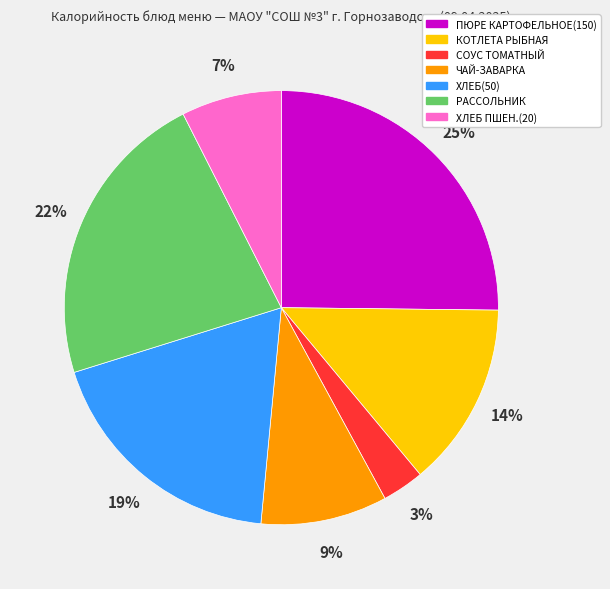

What is the largest slice in the pie chart?

ПЮРЕ КАРТОФЕЛЬНОЕ(150)